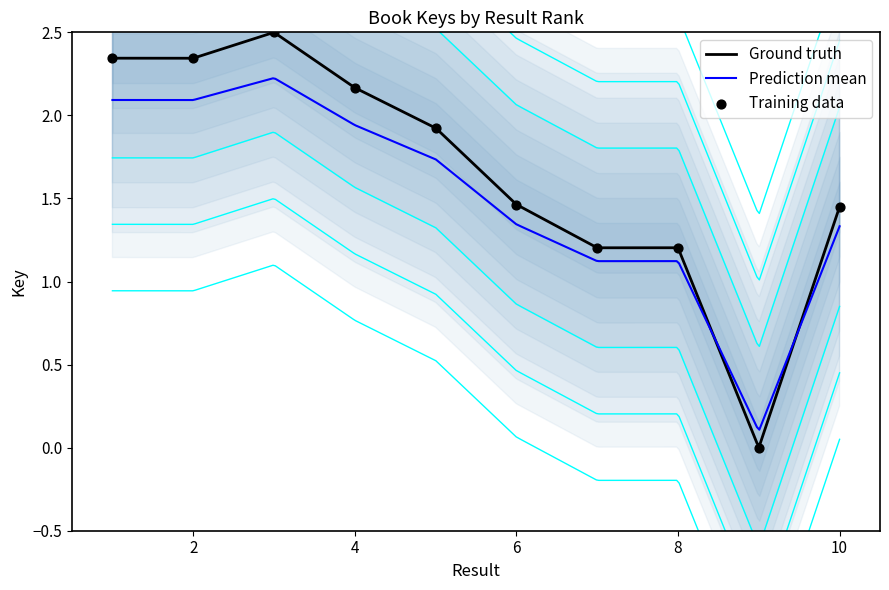

What is the ratio of the value at 6 to the value at 3?

0.6